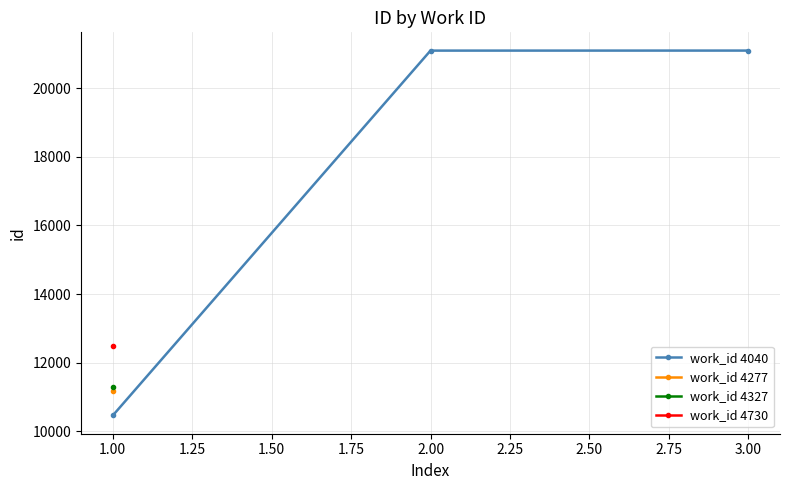

The value of work_id 4040 at 1.00 is 4477. True or false?

False